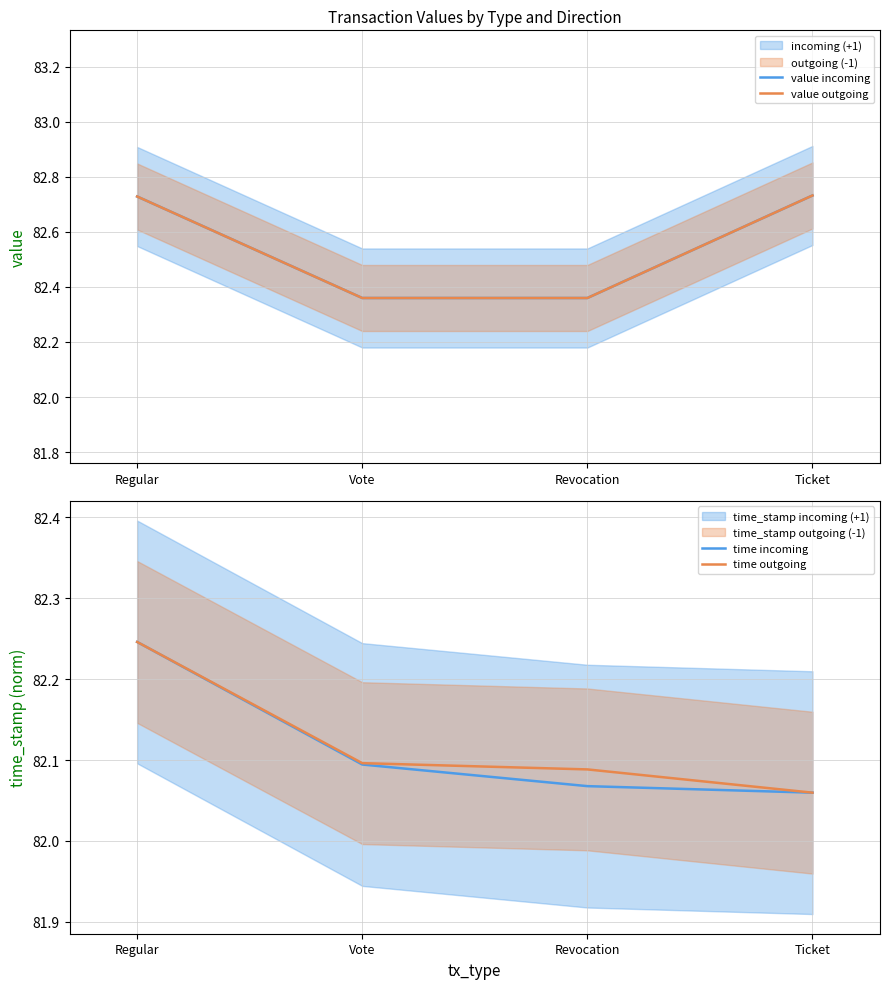

How many time incoming values are between 82 and 83?

4